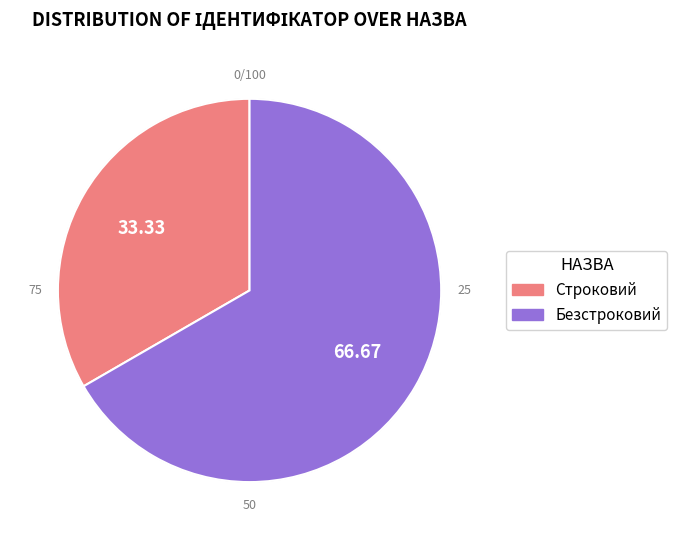

How many slices are in this pie chart?

2